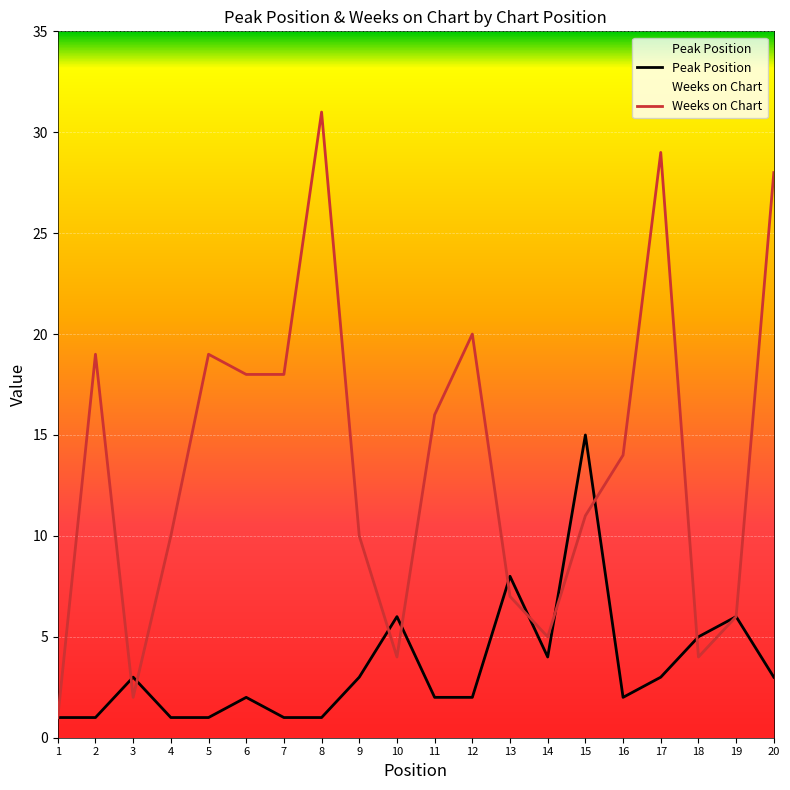

Which series has the largest range (max minus min)?

Weeks on Chart